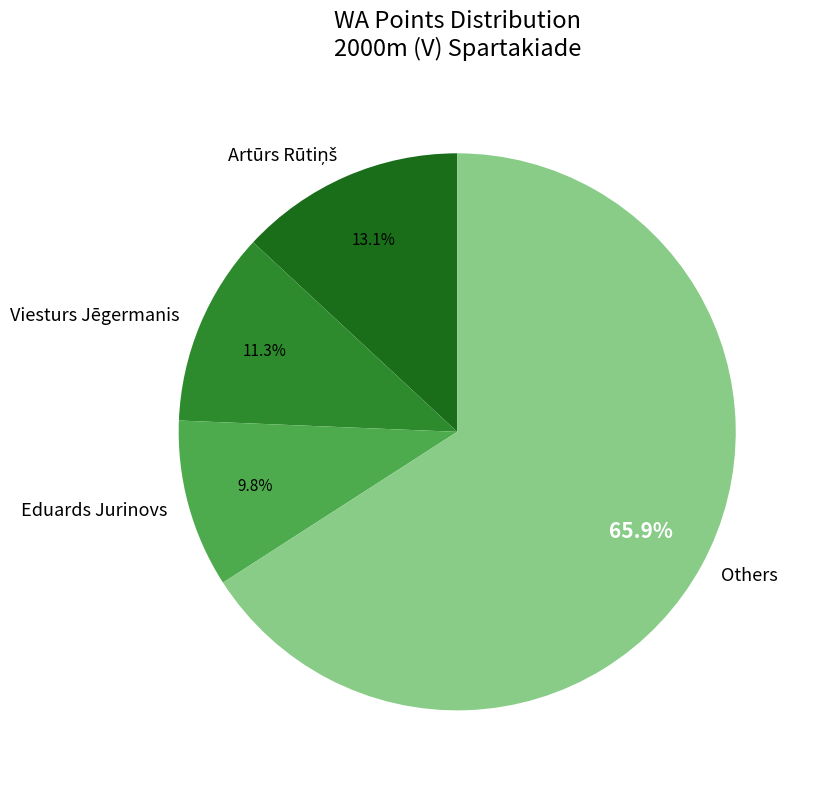

What is the largest slice in the pie chart?

Others